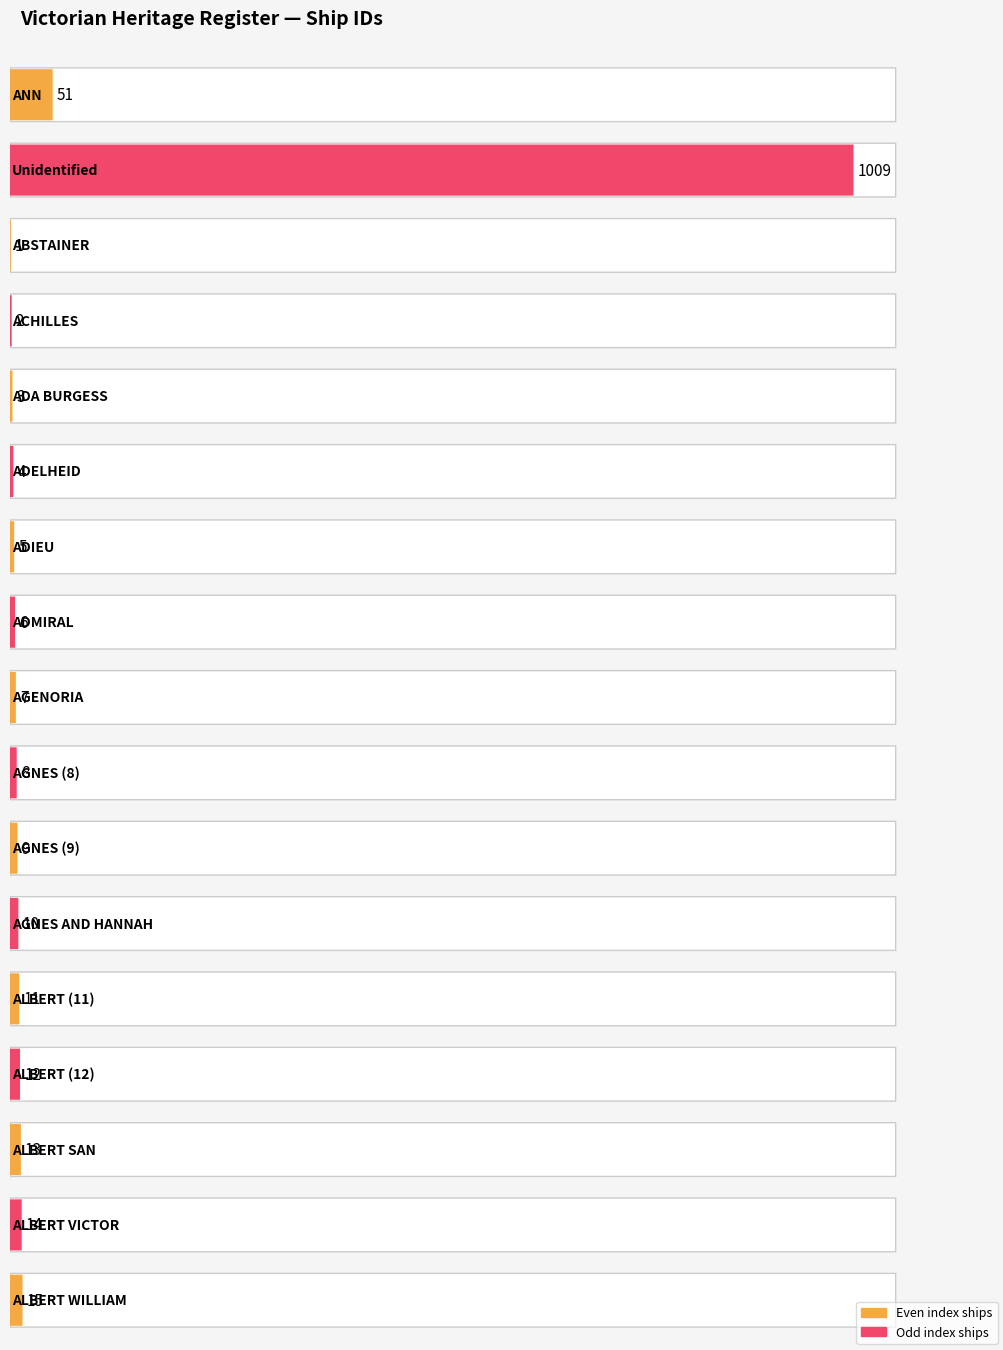

What is the sum of the values at ABSTAINER and AGNES (8)?

9